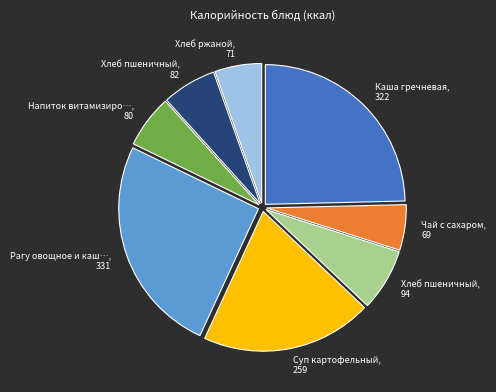

Is there a majority slice in this chart?

No